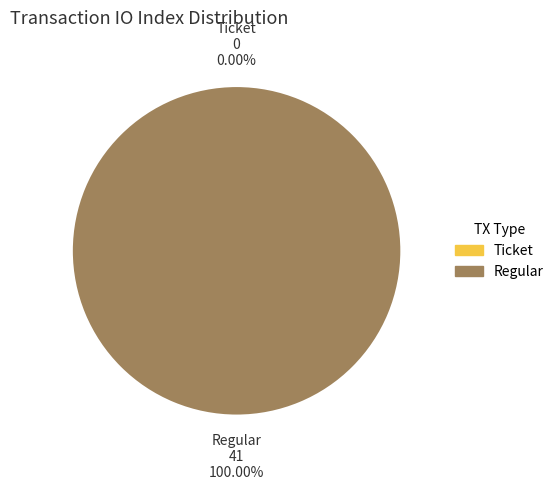

Combined, what portion of the pie is Ticket and Regular?

100.0%